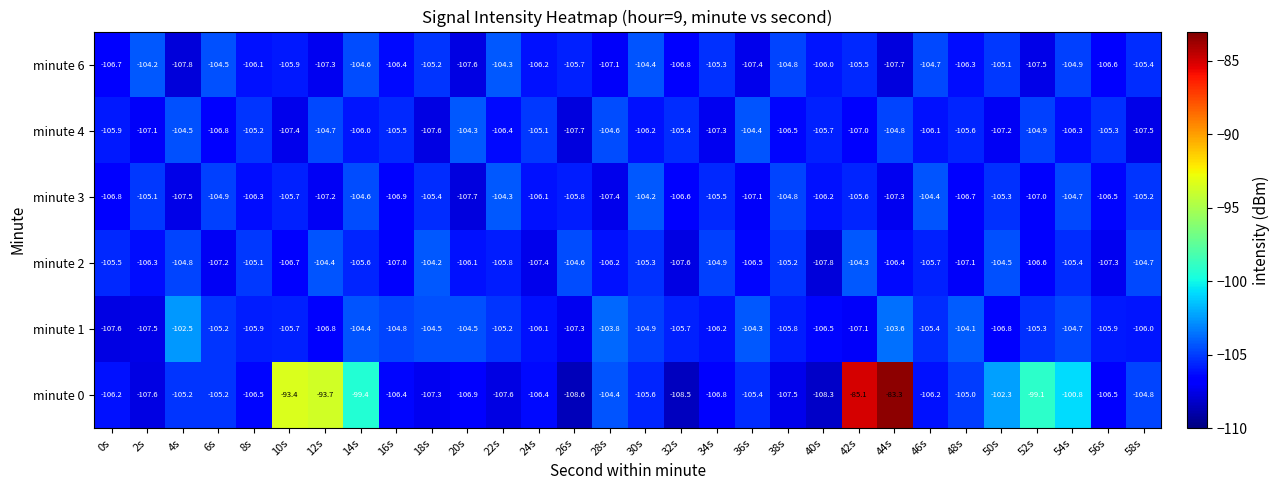

At how many categories does at least one series exceed -106?

30